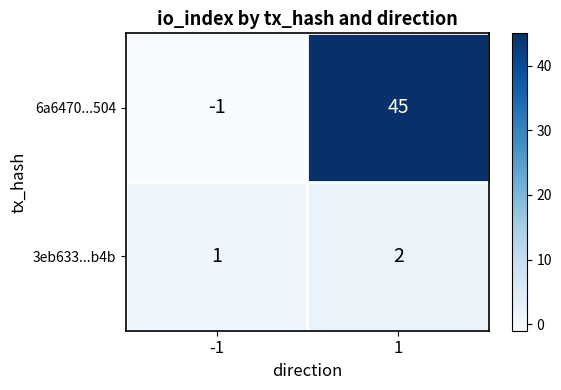

What is the difference between the highest and lowest values at 1?

43